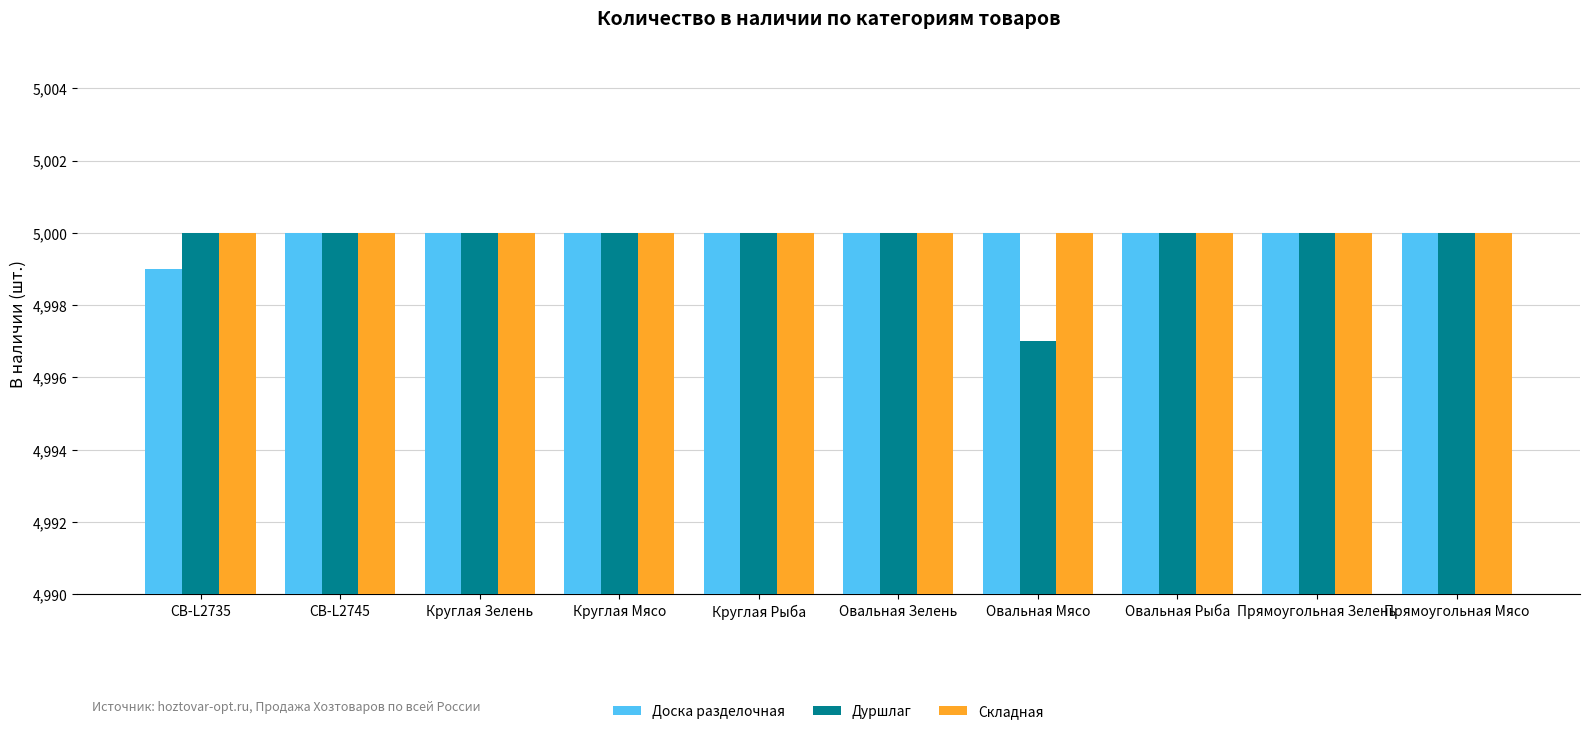

Reading left to right, list all the values displayed in this chart.

Доска разделочная: 4999	5000	5000	5000	5000	5000	5000	5000	5000	5000
Дуршлаг: 5000	5000	5000	5000	5000	5000	4997	5000	5000	5000
Складная: 5000	5000	5000	5000	5000	5000	5000	5000	5000	5000